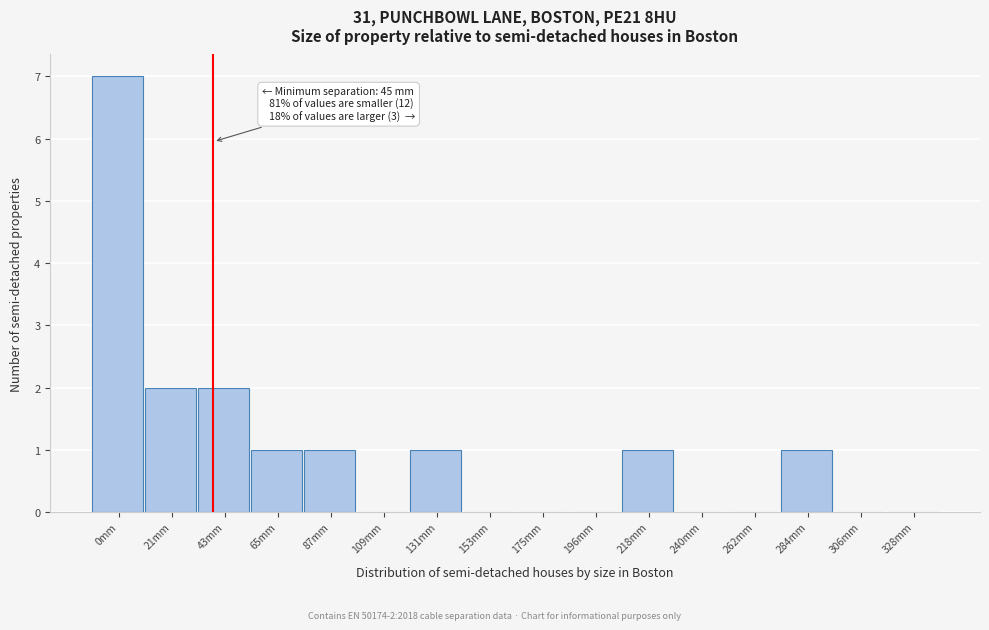

Reading left to right, extract all data points from this chart.

0mm=7	21mm=2	43mm=2	65mm=1	87mm=1	109mm=0	131mm=1	153mm=0	175mm=0	196mm=0	218mm=1	240mm=0	262mm=0	284mm=1	306mm=0	328mm=0